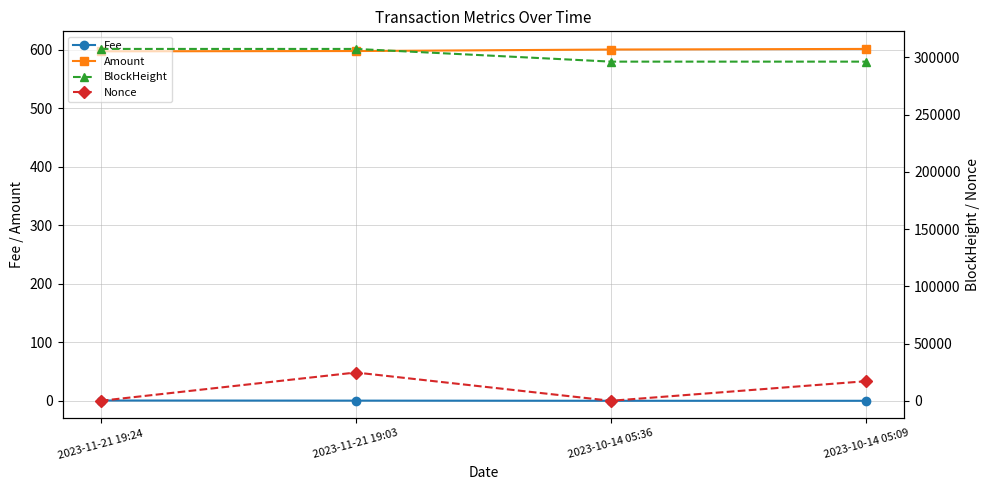

List the labels in order of Amount value, smallest first.

2023-11-21 19:24, 2023-11-21 19:03, 2023-10-14 05:36, 2023-10-14 05:09